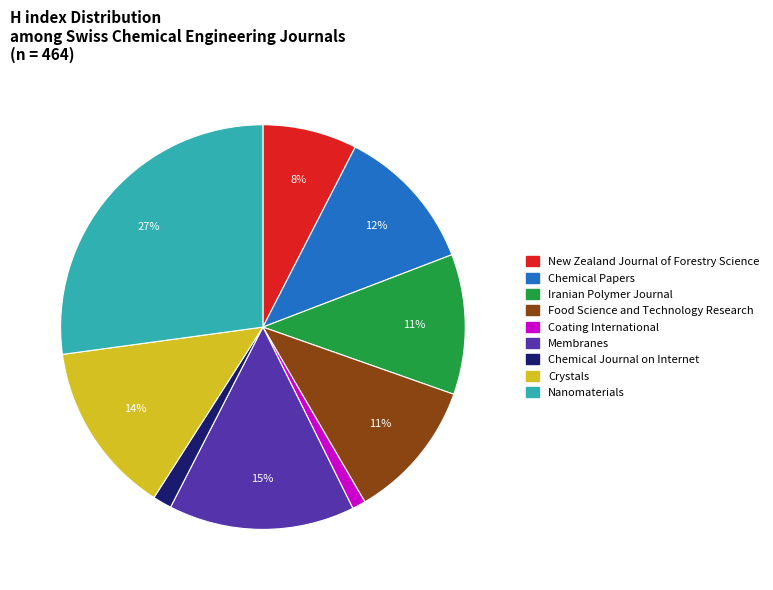

Which category has the biggest portion of the pie?

Nanomaterials